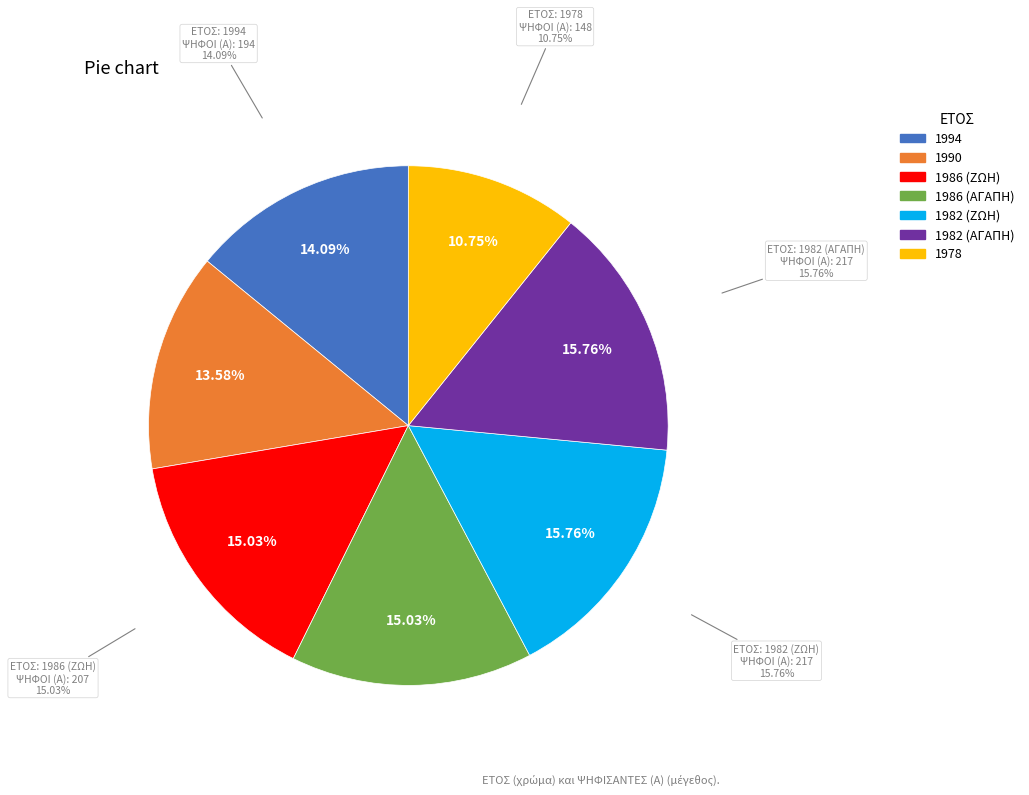

Does 1994 represent more than half of the total?

No